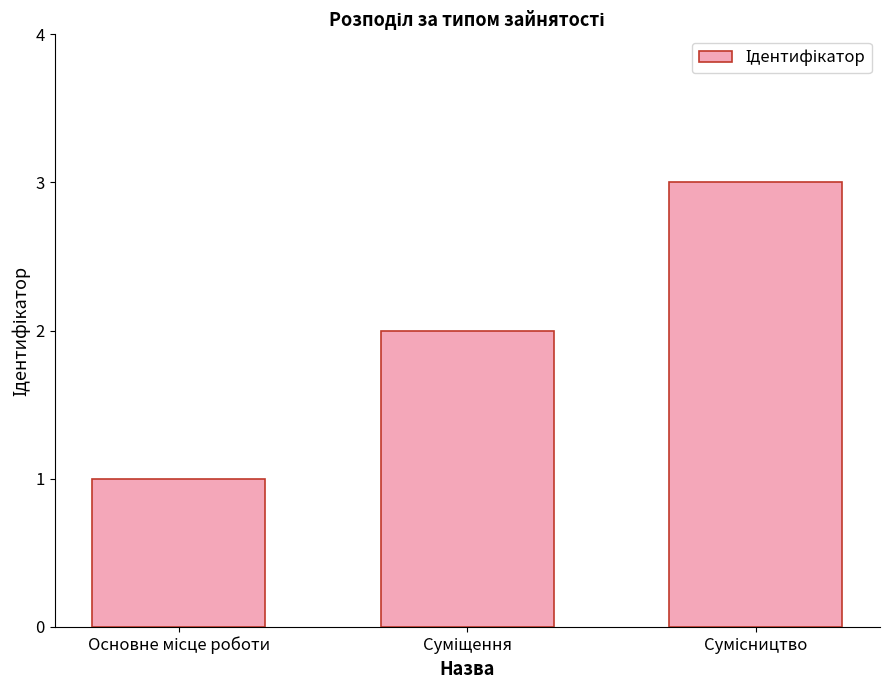

How many bars are there in total?

3